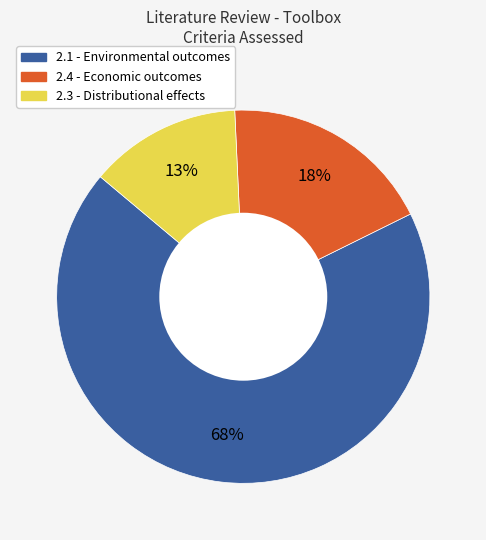

Combined, do 2.4 - Economic outcomes and 2.3 - Distributional effects account for over 50%?

No